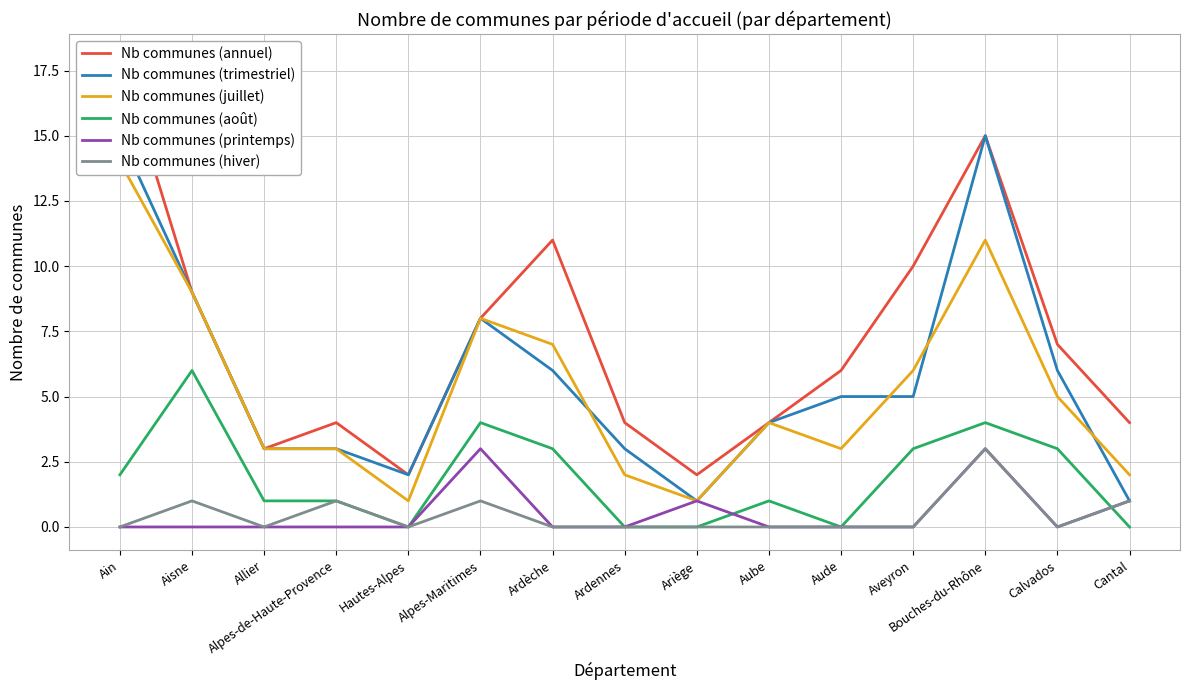

What is the label of the 15th point from the left?

Cantal